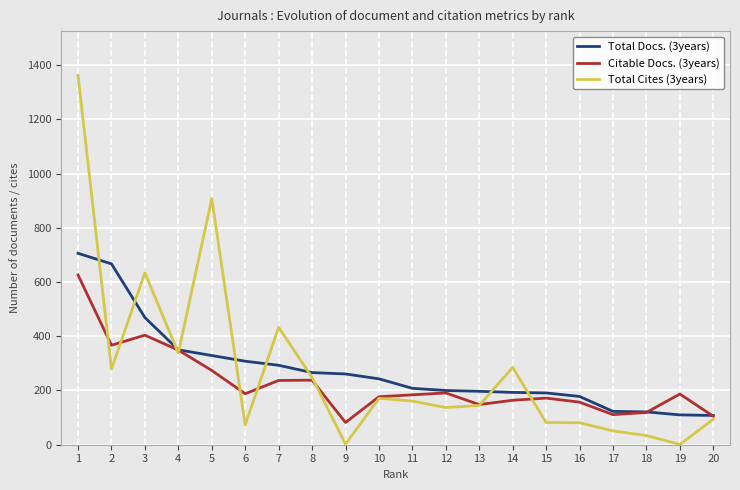

Where is the first local minimum for Total Cites (3years)?

2